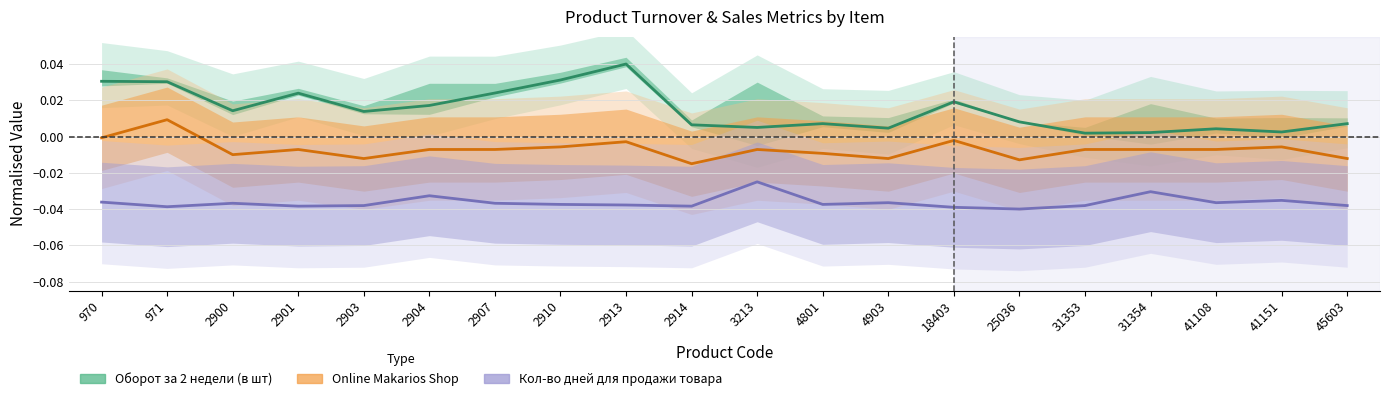

Count the number of categories in the chart.

20